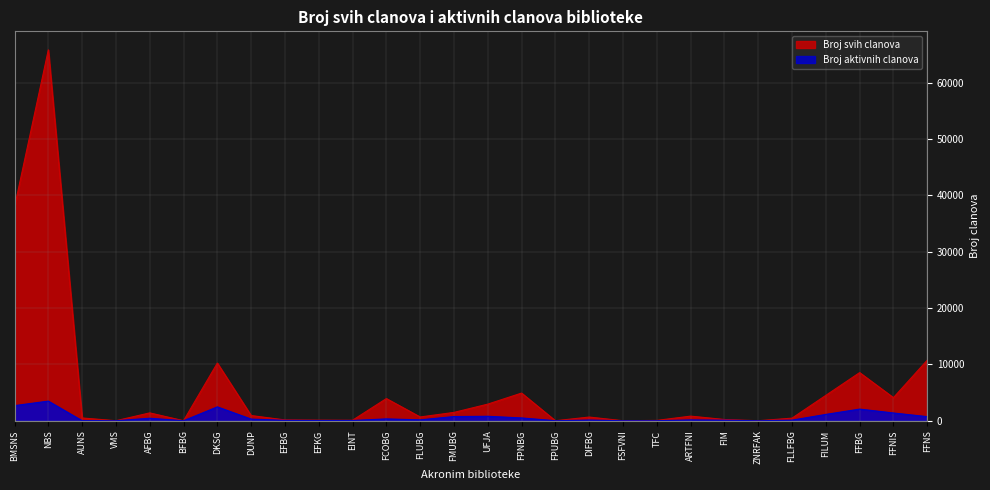

At how many categories does at least one series exceed 28669?

2